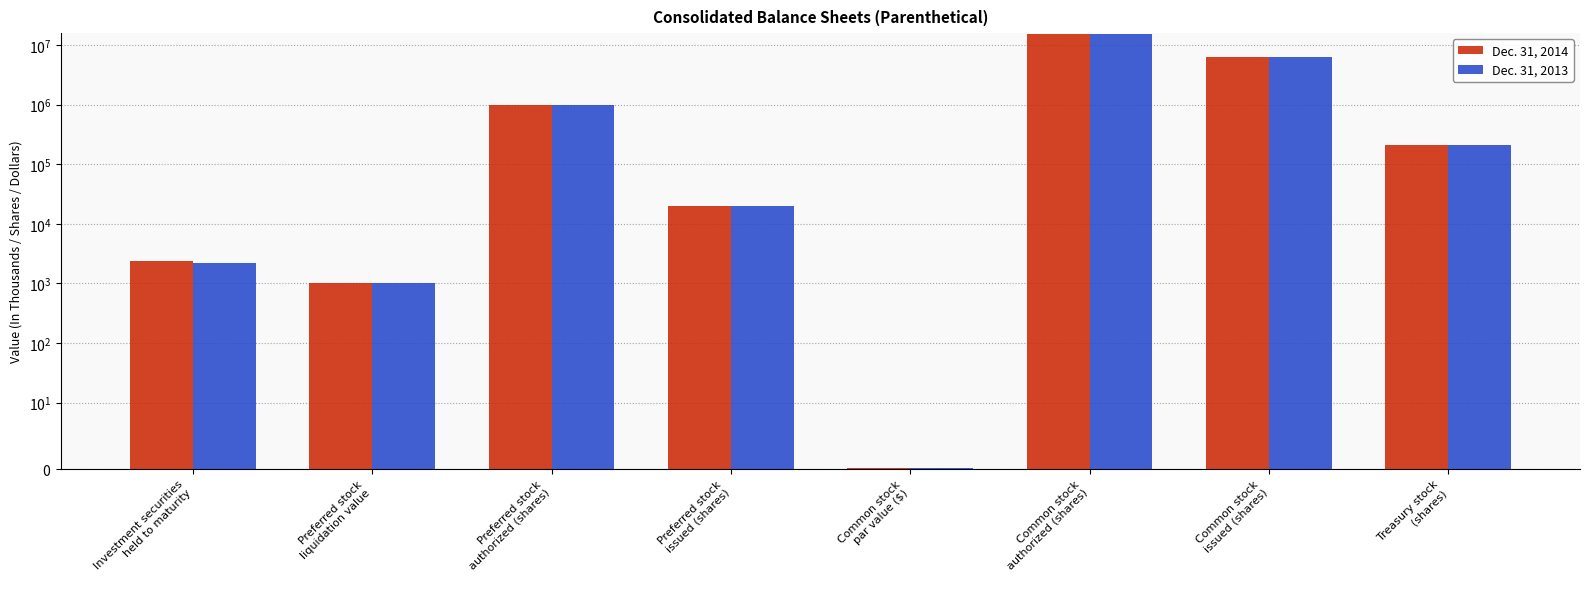

What are all the series names shown in the legend?

Dec. 31, 2014, Dec. 31, 2013